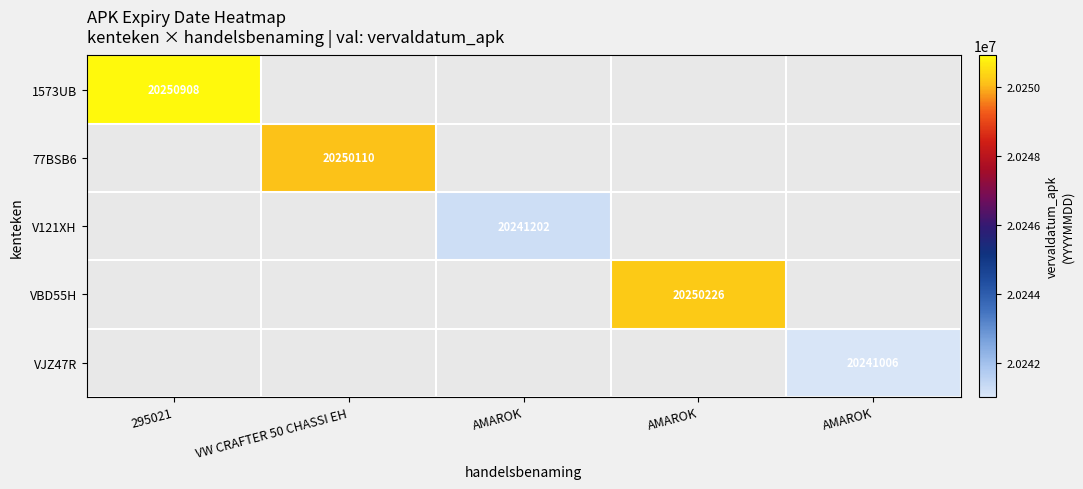

List the labels in order of VJZ47R value, smallest first.

295021, VW CRAFTER 50 CHASSI EH, AMAROK, AMAROK, AMAROK